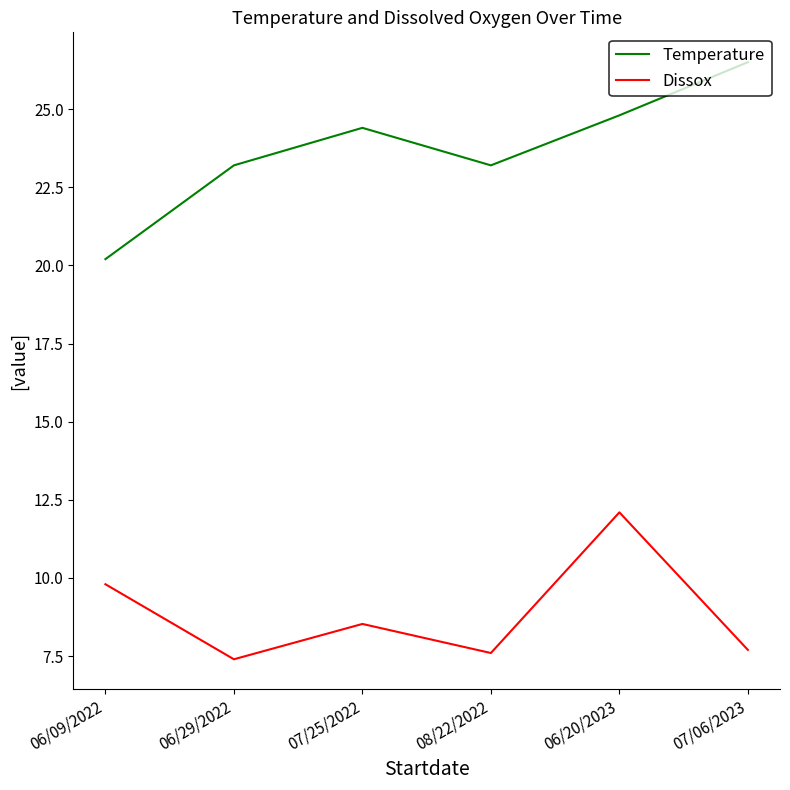

At which category does Dissox reach its first local valley?

06/29/2022